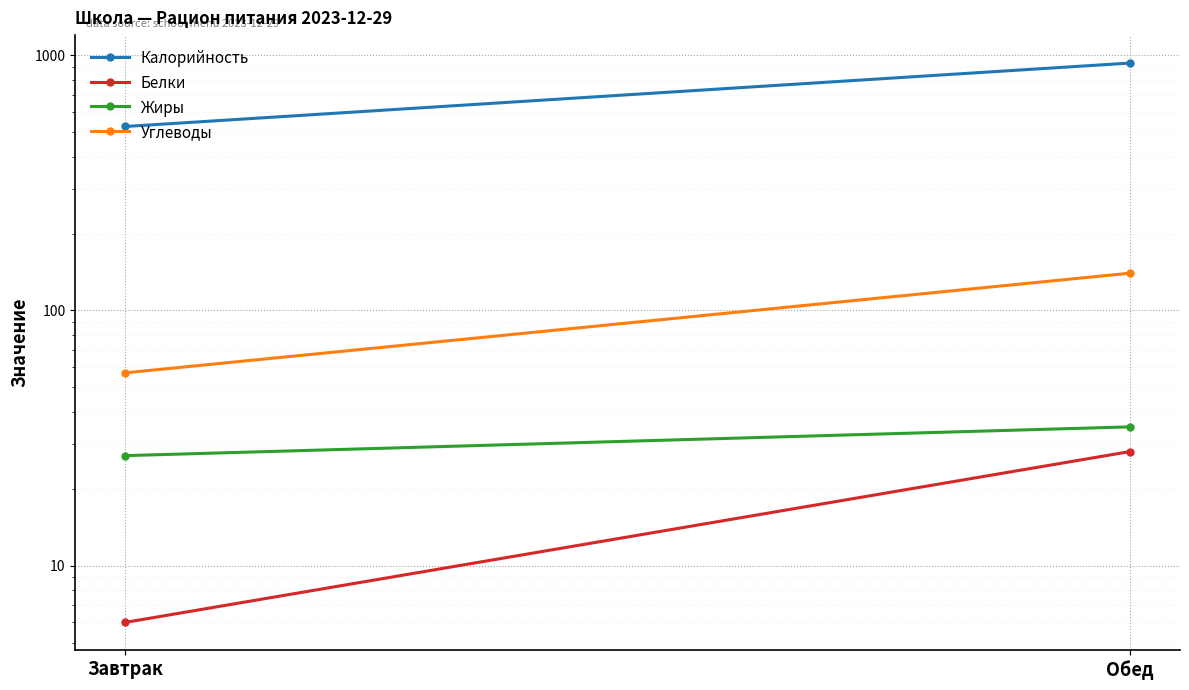

Reading right to left, what are all the values shown in this chart?

Калорийность: Обед=932	Завтрак=526
Белки: Обед=28	Завтрак=6
Жиры: Обед=35	Завтрак=27
Углеводы: Обед=140	Завтрак=57